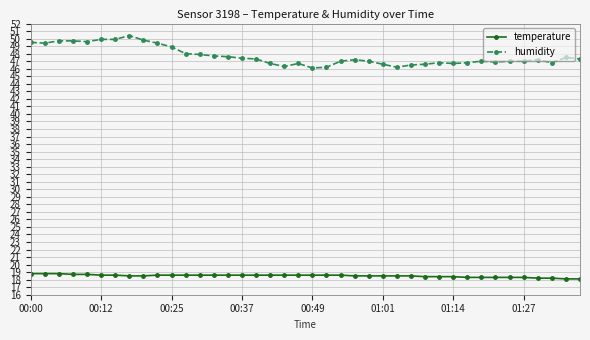

Which series has the largest total across all categories?

humidity